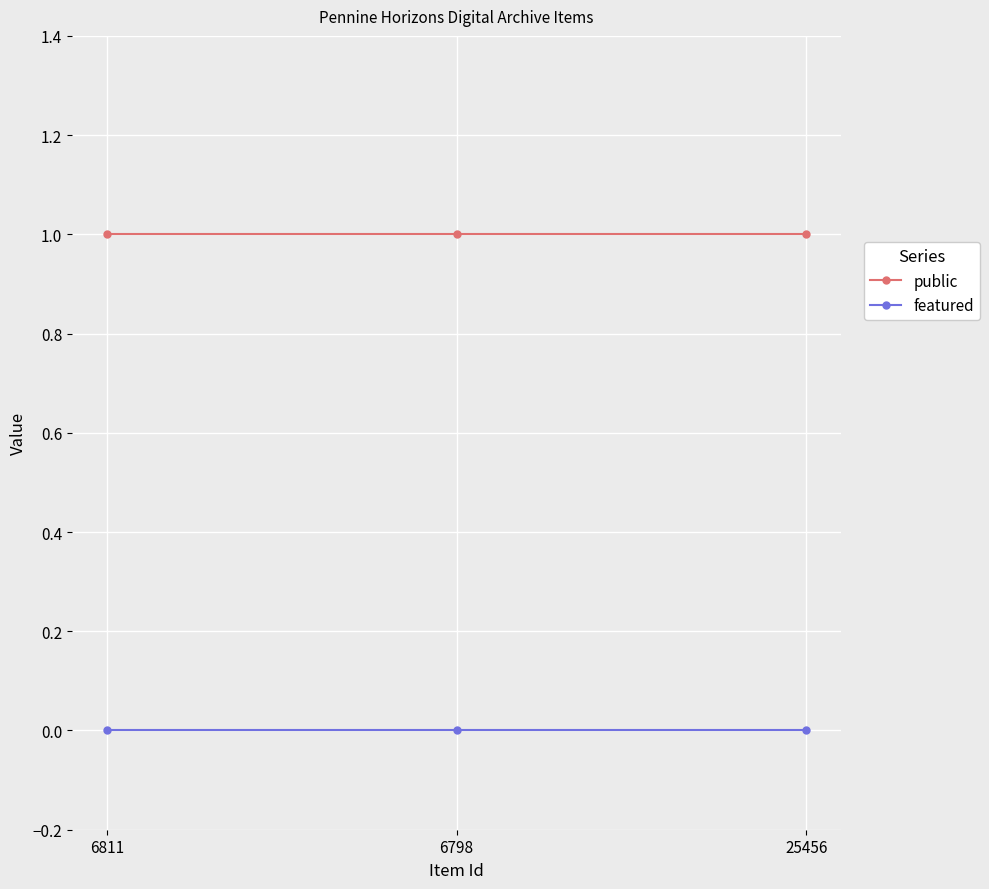

Reading left to right, transcribe all the data shown in this chart.

public: 6811=1	6798=1	25456=1
featured: 6811=0	6798=0	25456=0